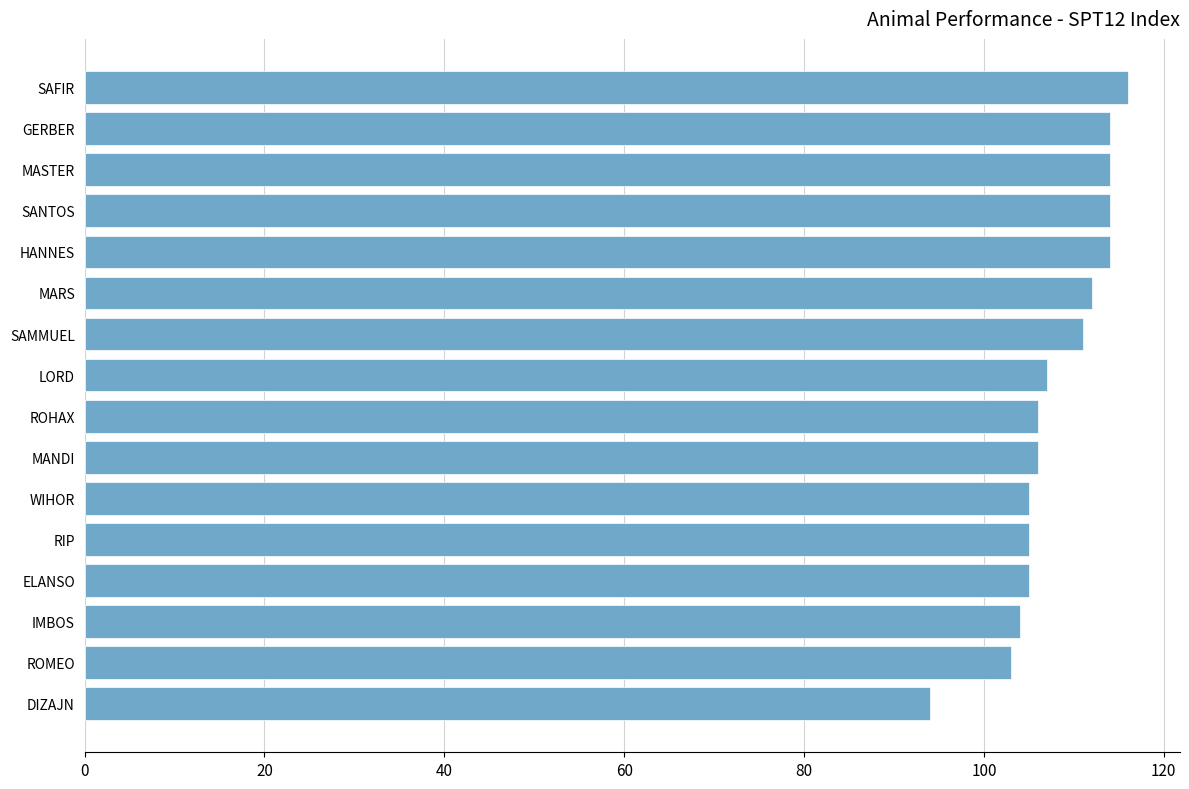

Does the chart contain any negative values?

No